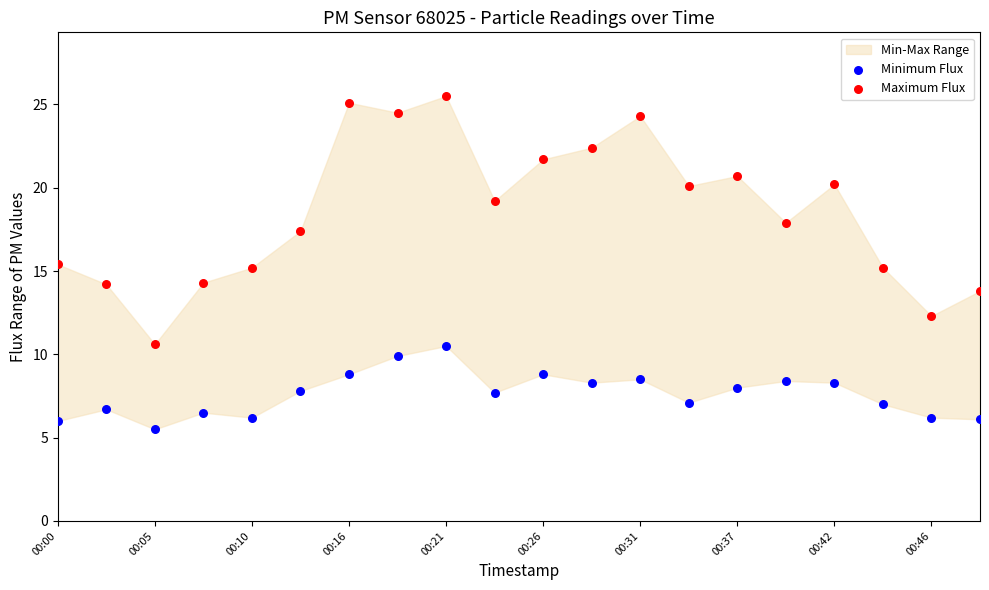

Across all data points, what is the range of X values (max minus min)?

1.0